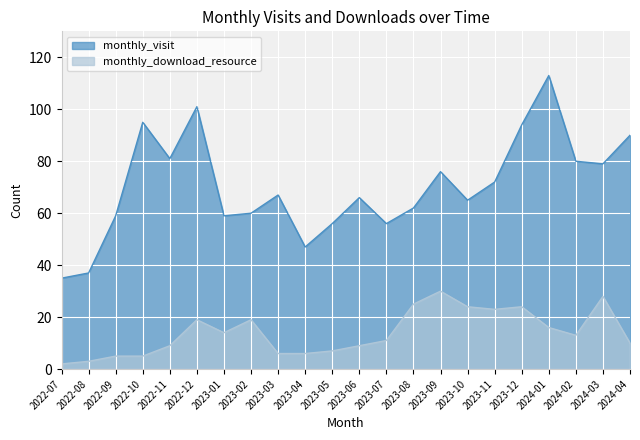

What is the label of the 10th point from the left?

2023-04